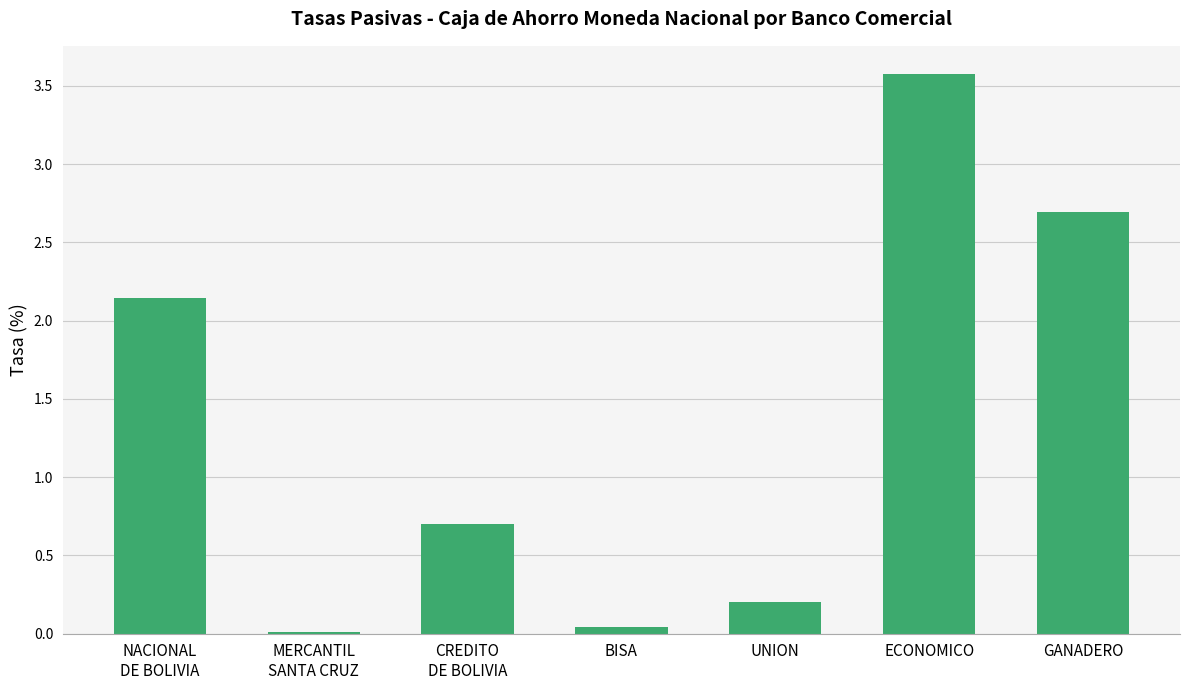

Where is the data nearest to the value 1?

CREDITO
DE BOLIVIA